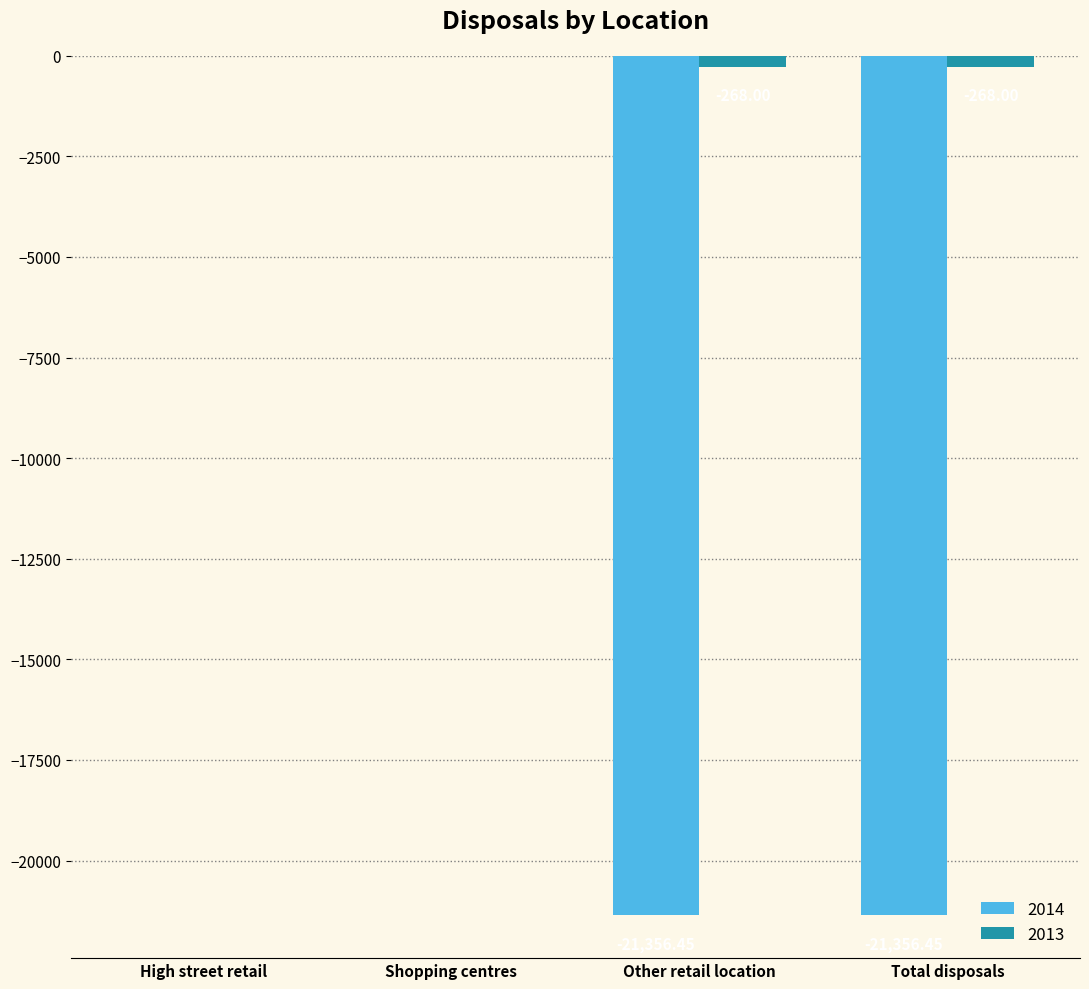

Which series has the largest total across all categories?

2013